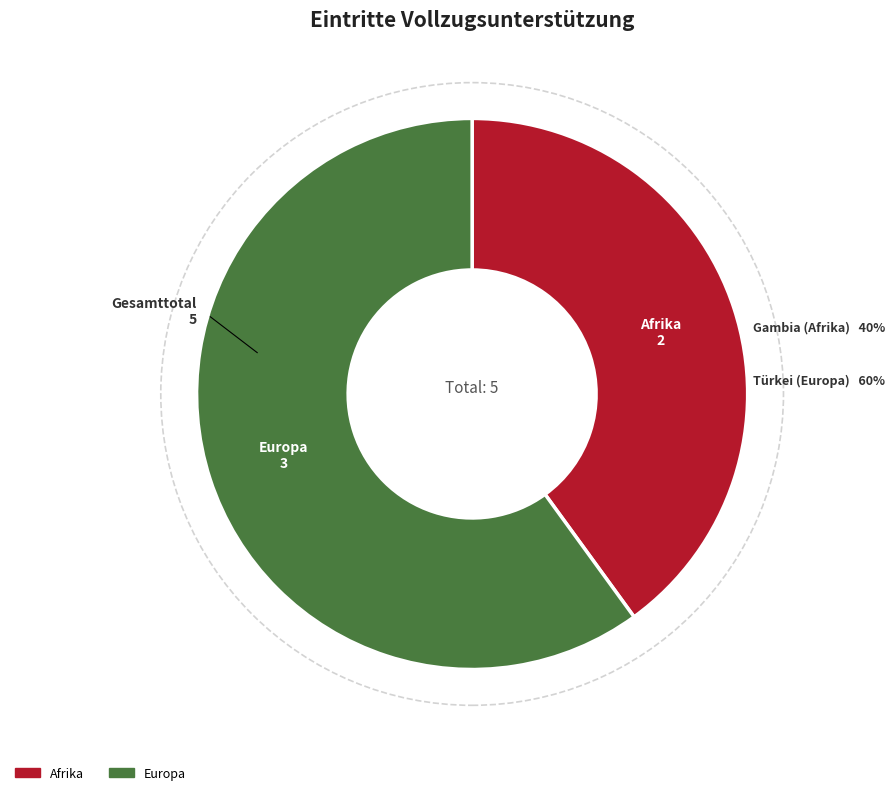

How much of the chart is everything except Afrika?

60.0%